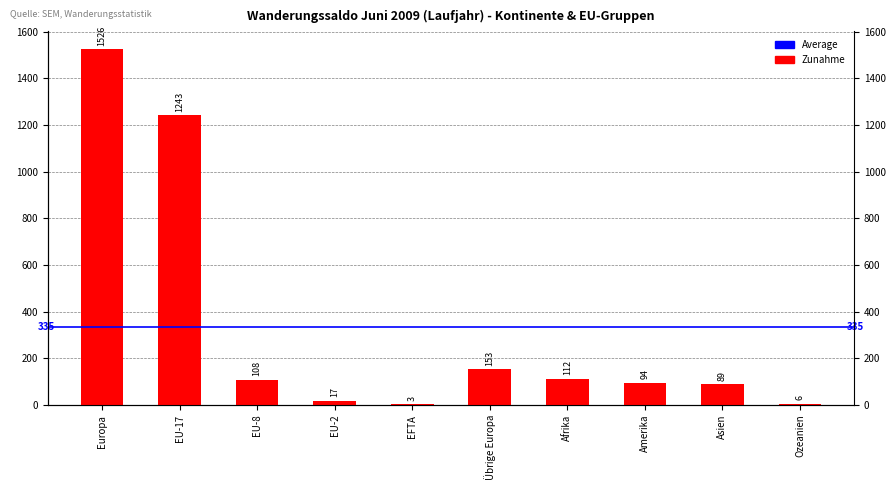

The chart shows a value of 4 at Ozeanien. True or false?

False